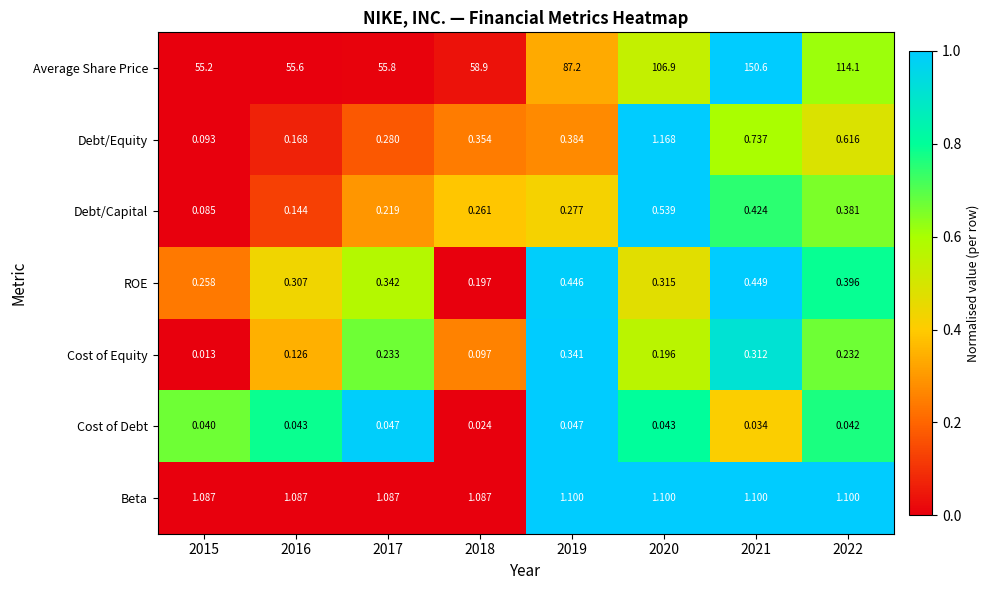

How many categories are shown in the chart?

8